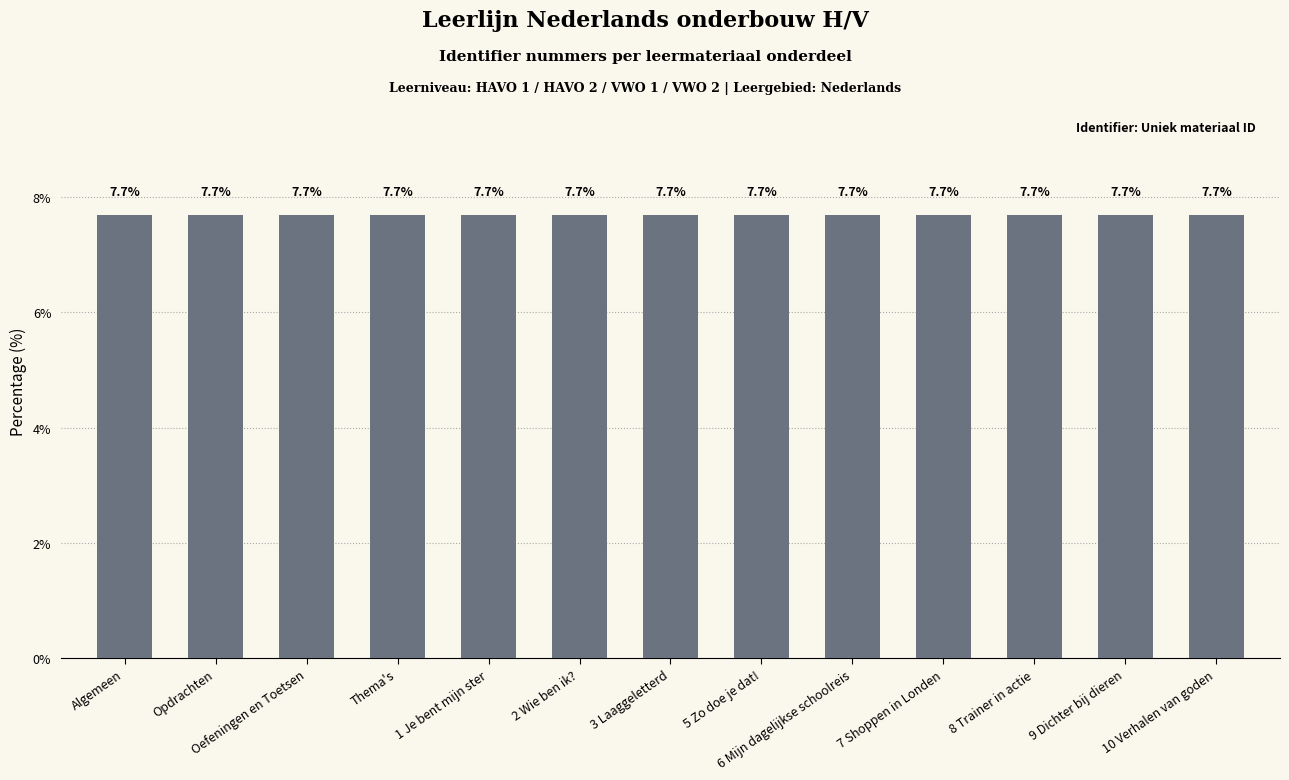

Count the values in the range 7 to 8.

13